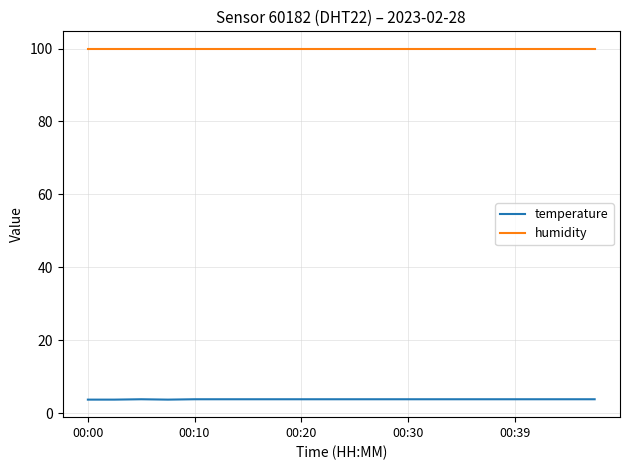

At how many categories does at least one series exceed 39?

20